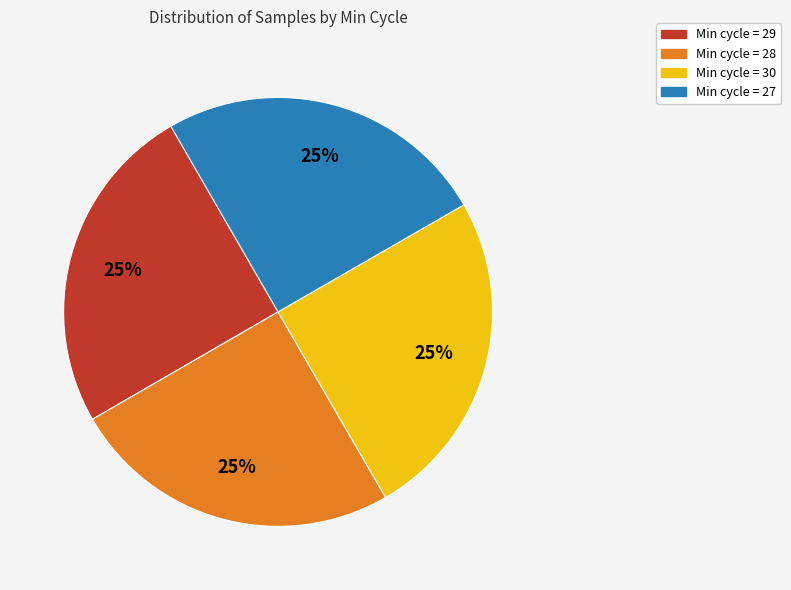

What percentage is the Min cycle = 29 slice, to the nearest percent?

25%